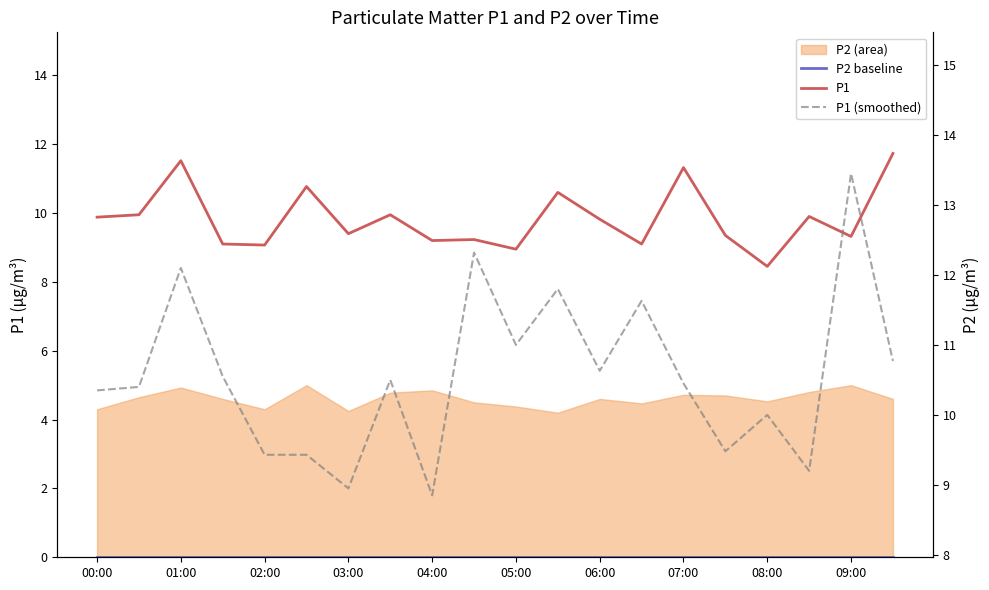

True or false: P1 has a value of 14.9 at 00:00.

False